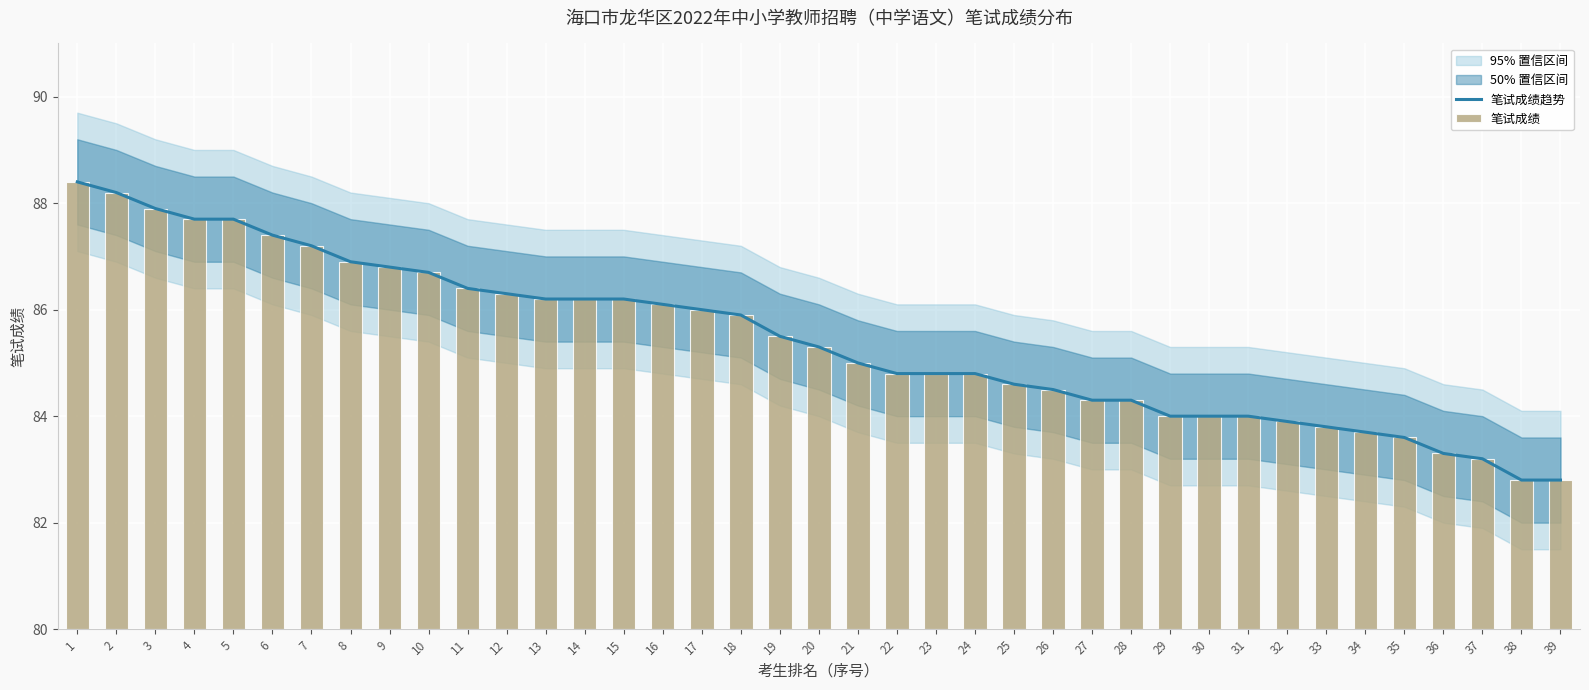

What is the highest value of the 笔试成绩趋势 series?

88.4